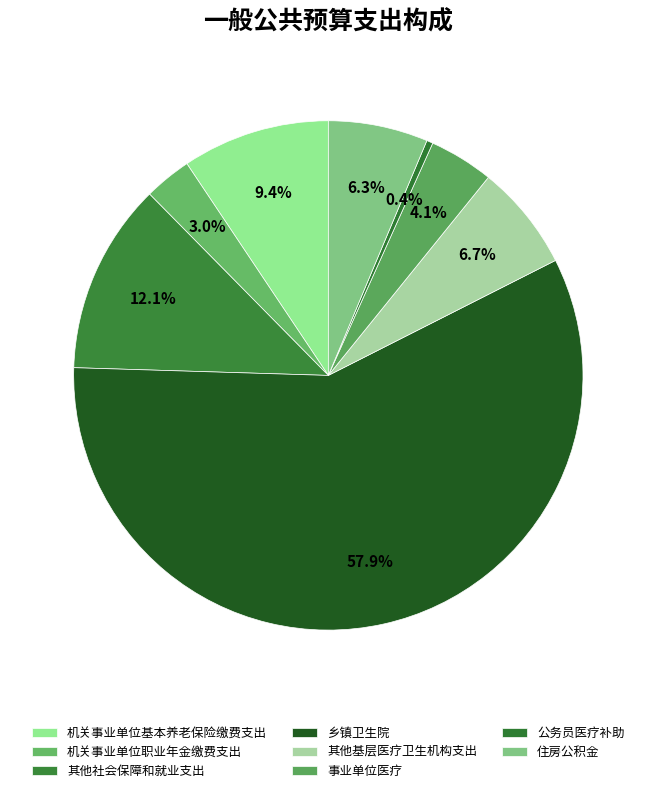

How many slices are in this pie chart?

8